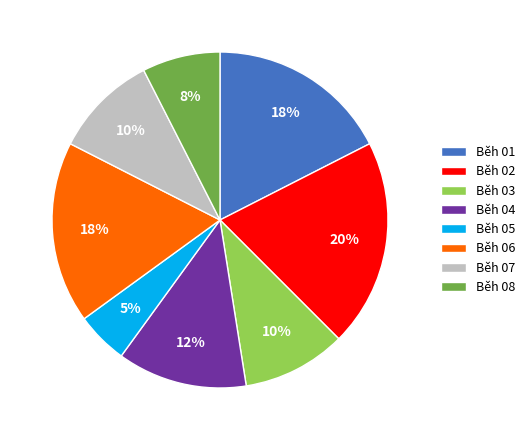

To the nearest percent, what is the difference between the largest and smallest slice percentages?

15%